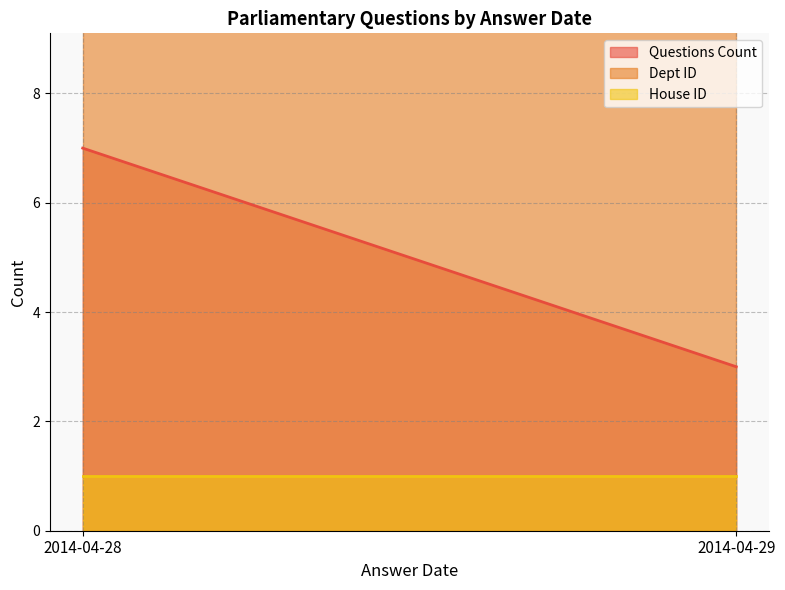

At which label does Questions Count reach its peak?

2014-04-28